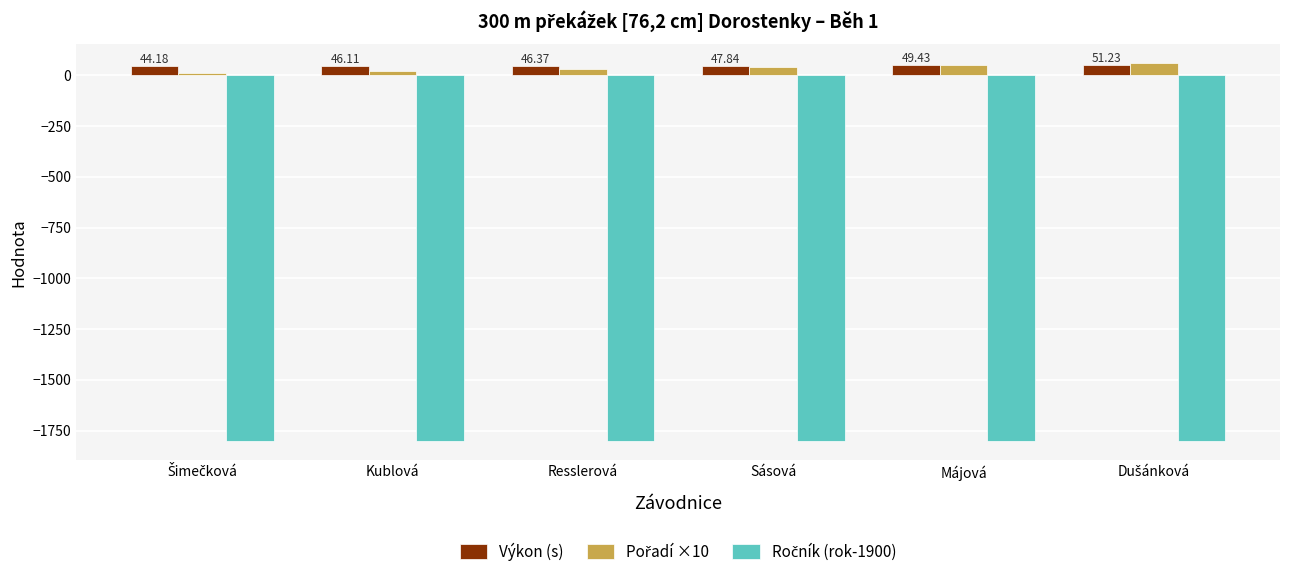

What is the sum of all Výkon (s) values?

285.2